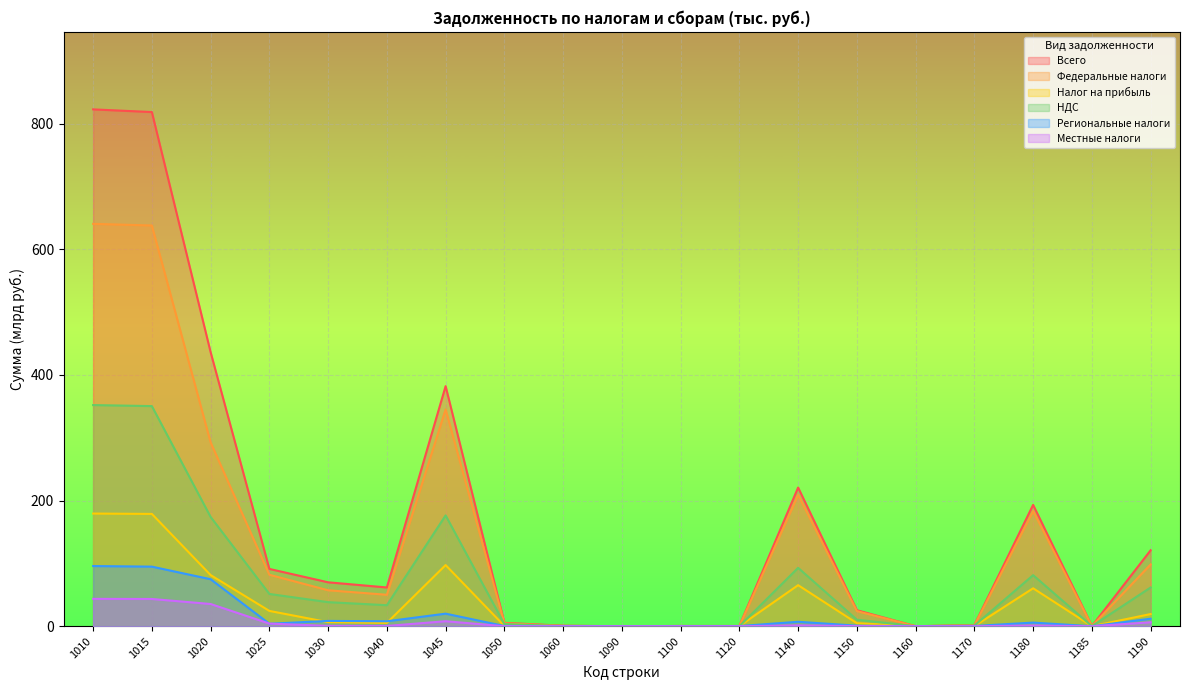

What is the sum of the Местные налоги values at 1010 and 1045?

51.6